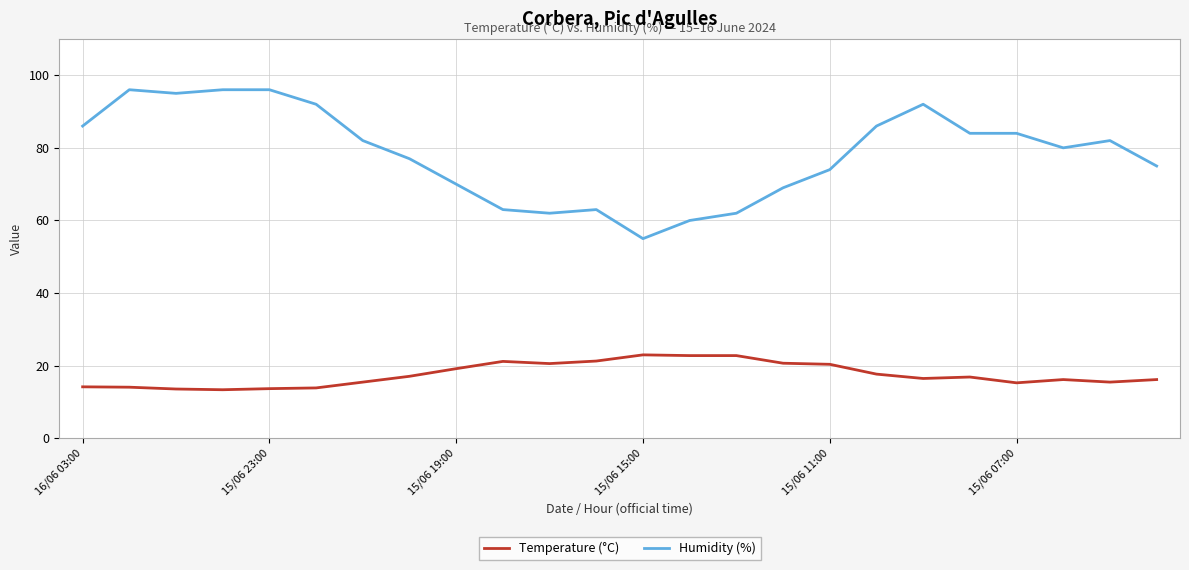

Which series has the largest range (max minus min)?

Humidity (%)